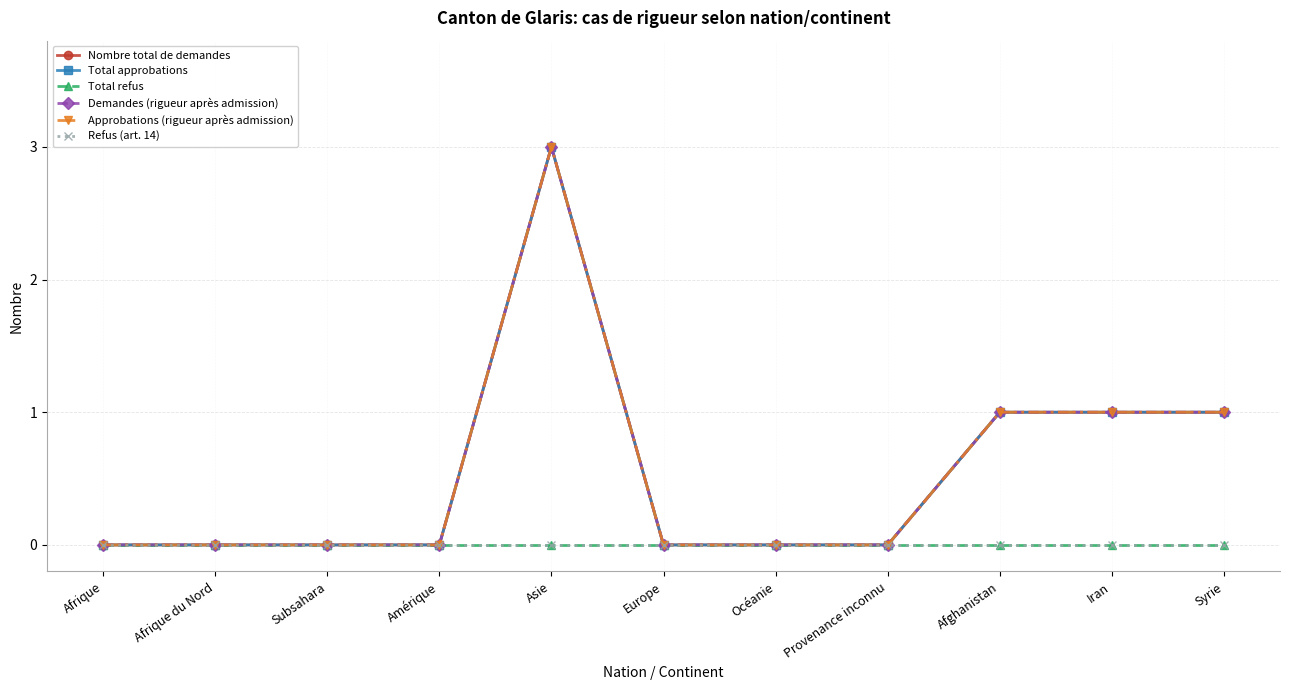

Does the chart have visible grid lines?

Yes